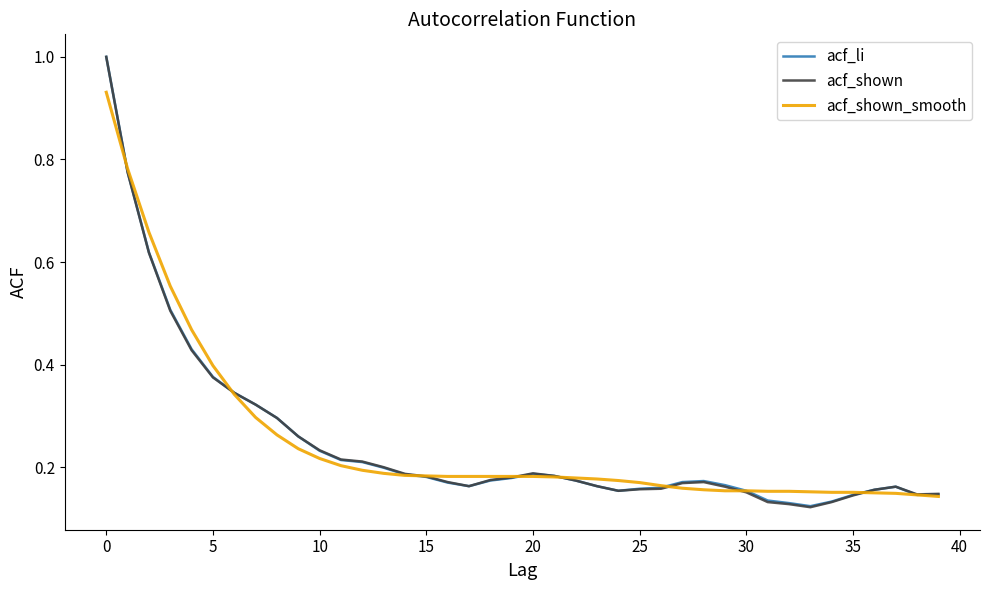

Which series has the largest range (max minus min)?

acf_shown